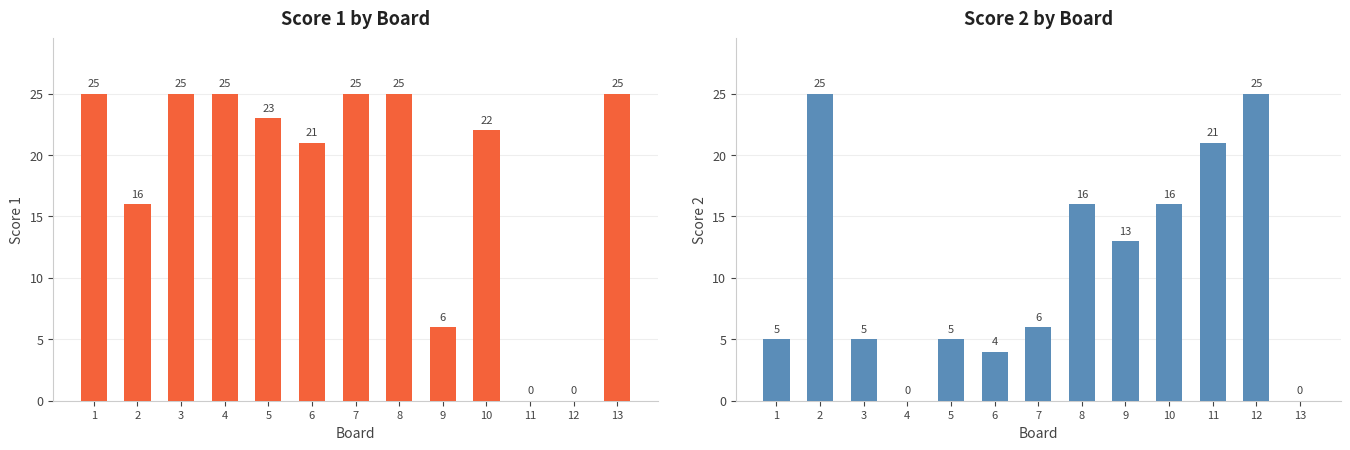

Where is Score 1 nearest to the value 12?

2